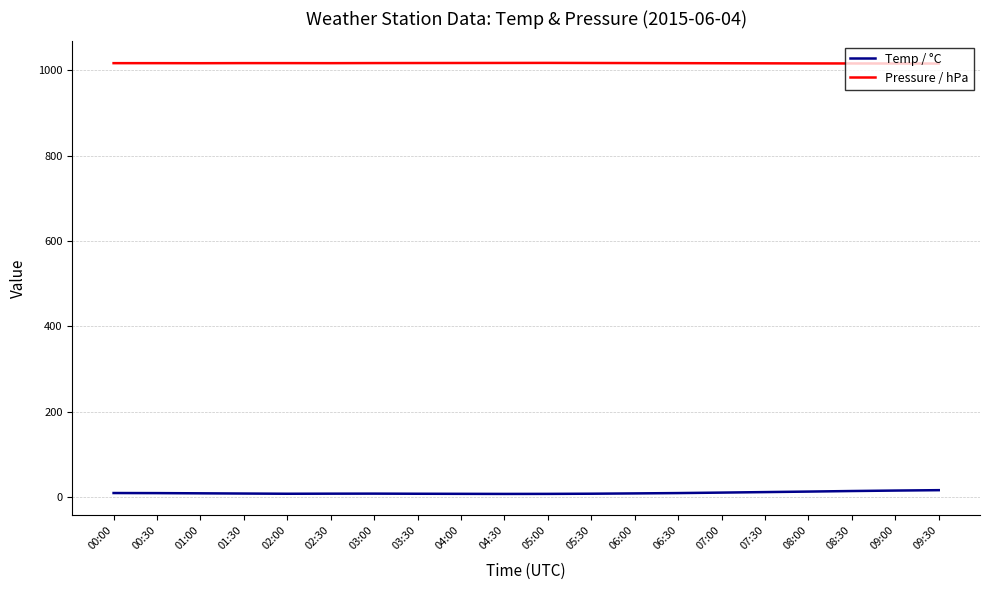

Is it true that Pressure / hPa equals 1017.7 at 04:30?

True